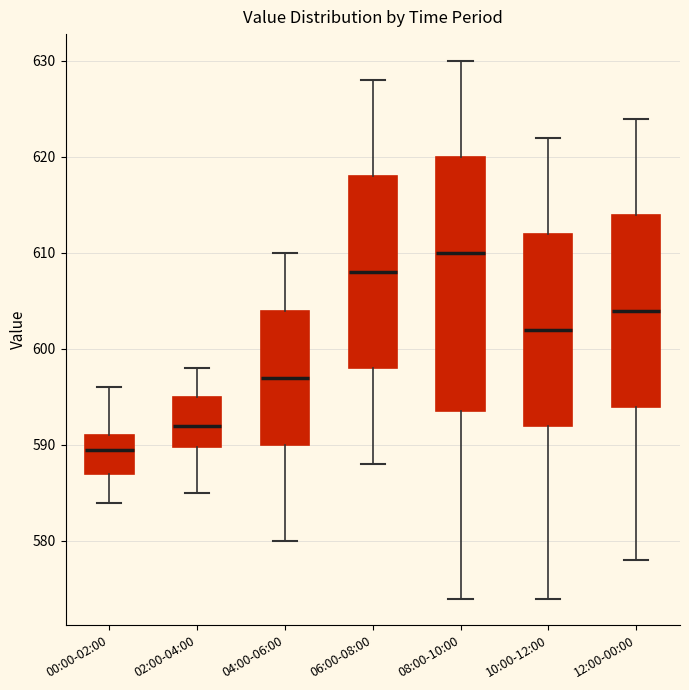

Which box is the tallest, from its lower edge to its upper edge?

08:00-10:00